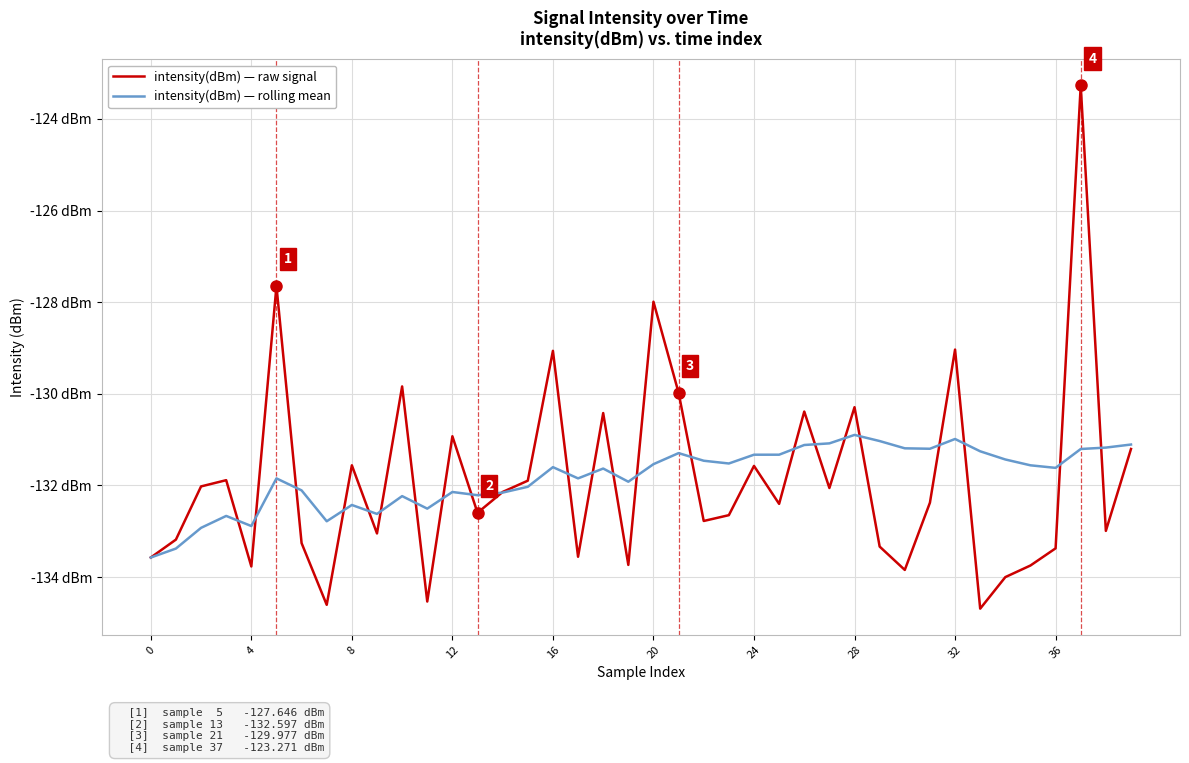

How many interior local peaks does the intensity(dBm) — rolling mean series have?

10